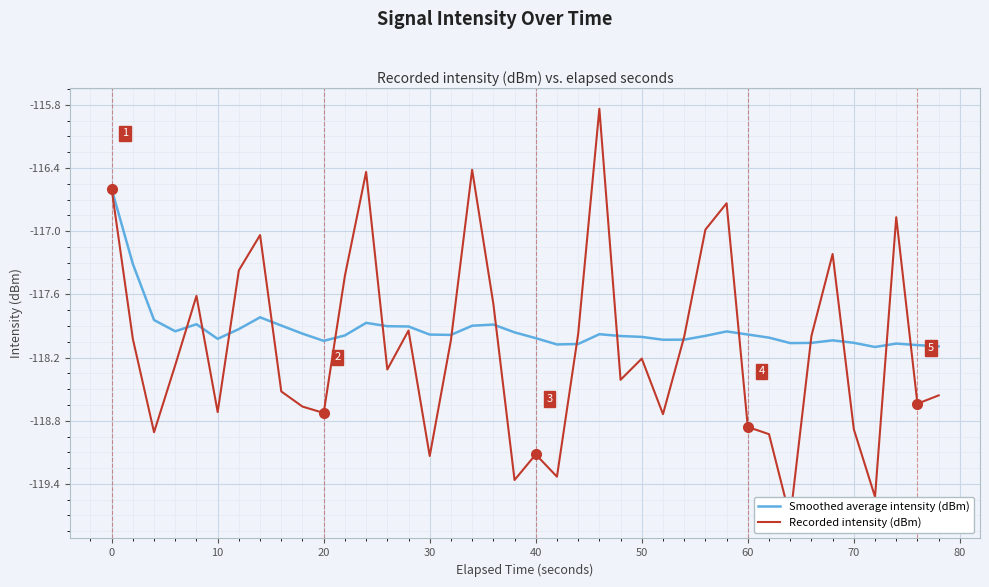

After their last crossing, which series has the higher values: Recorded intensity (dBm) or Smoothed average intensity (dBm)?

Smoothed average intensity (dBm)